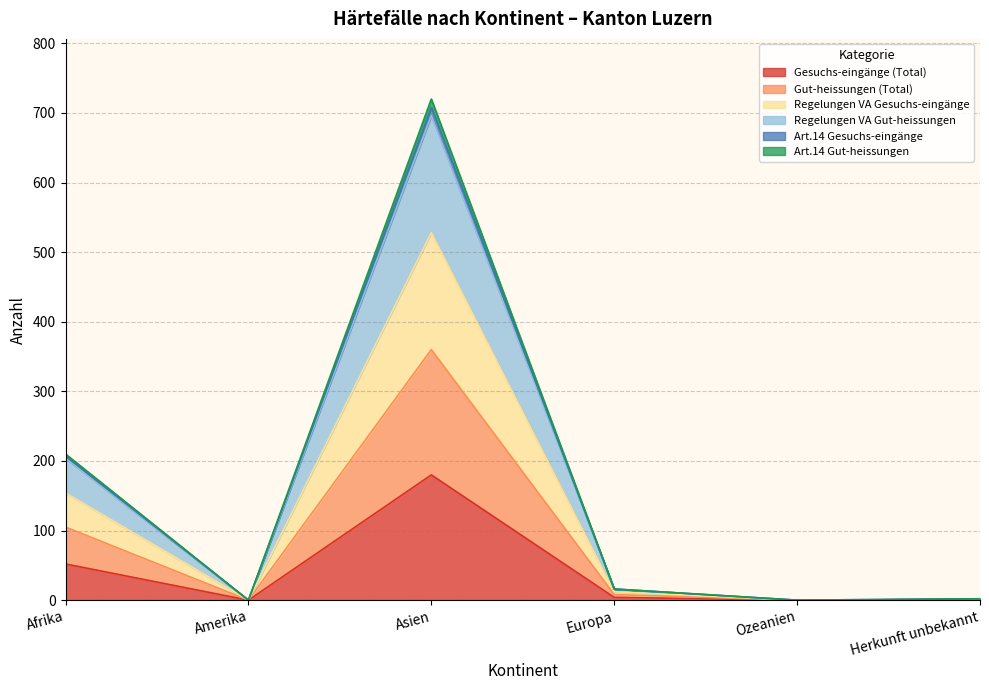

How many distinct data groups are displayed?

6